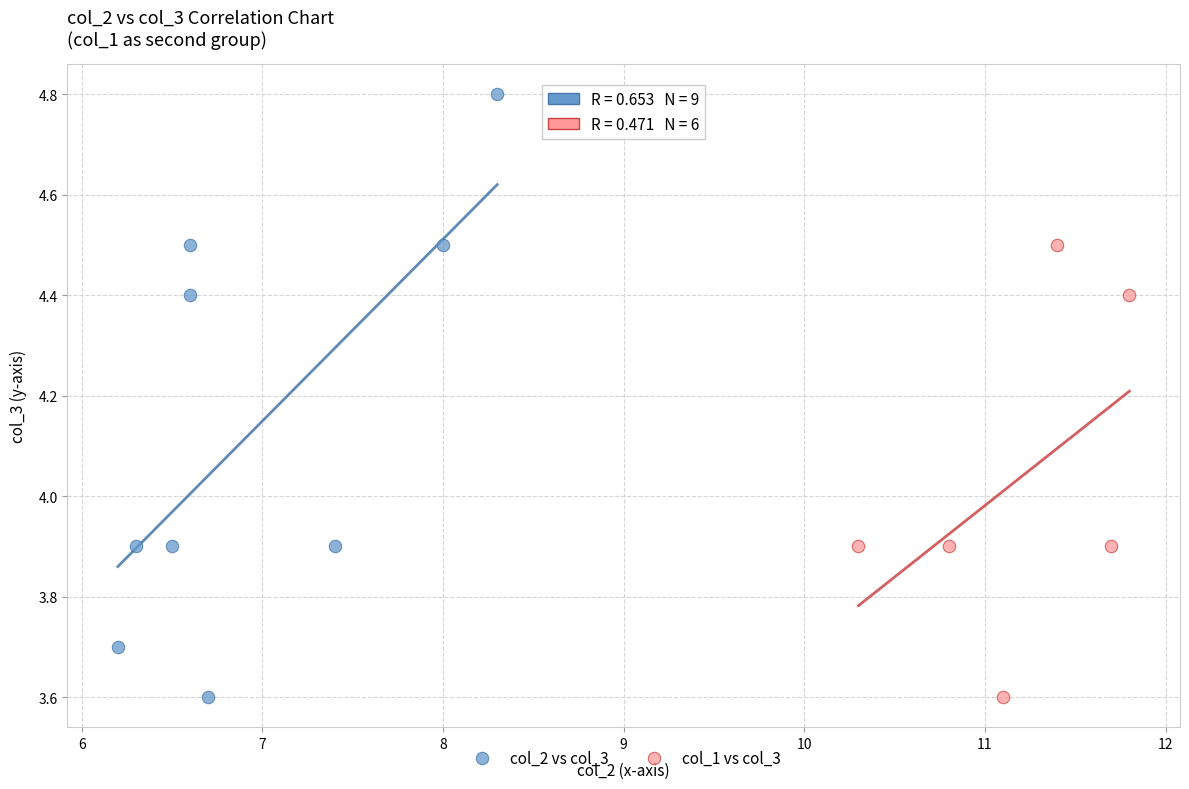

Which series has the largest Y range (max minus min)?

col_2 vs col_3